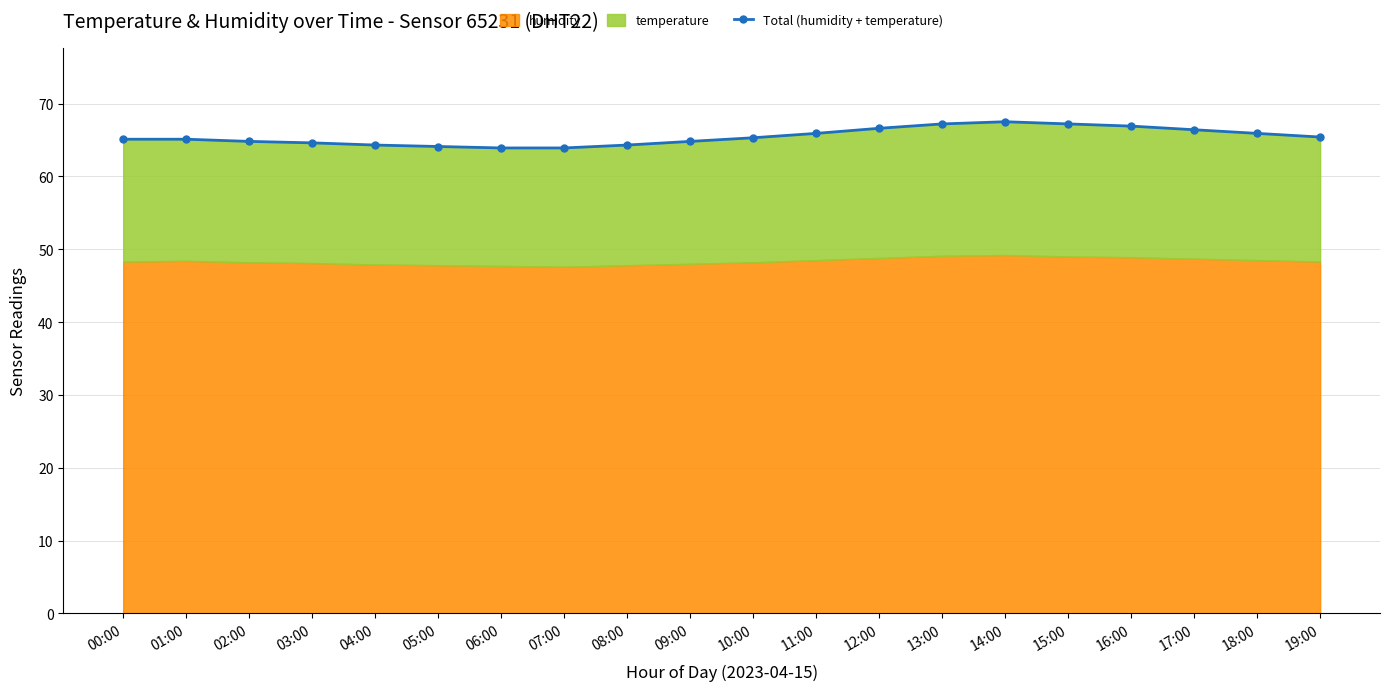

What is the label of the 7th point from the right?

13:00